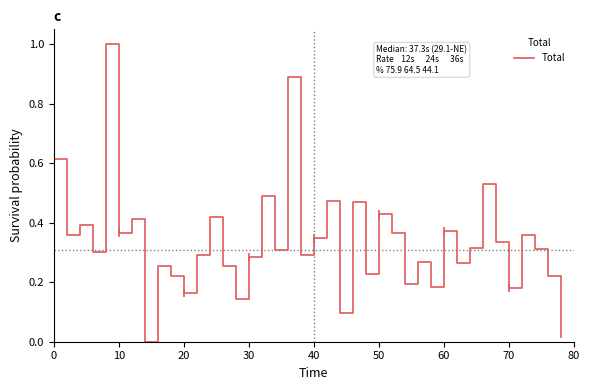

The value of Total at 40 is 0.6. True or false?

False